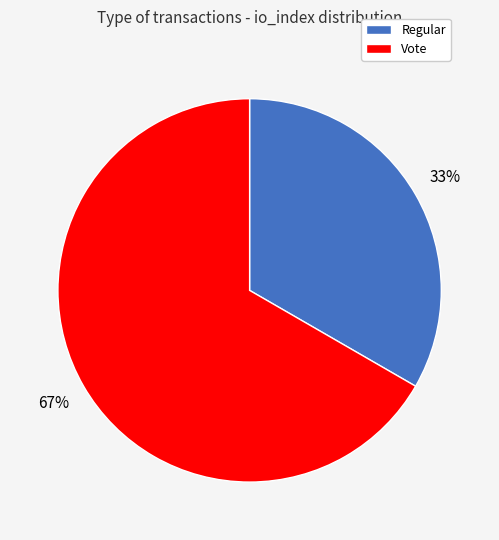

Between Regular and Vote, which is larger?

Vote